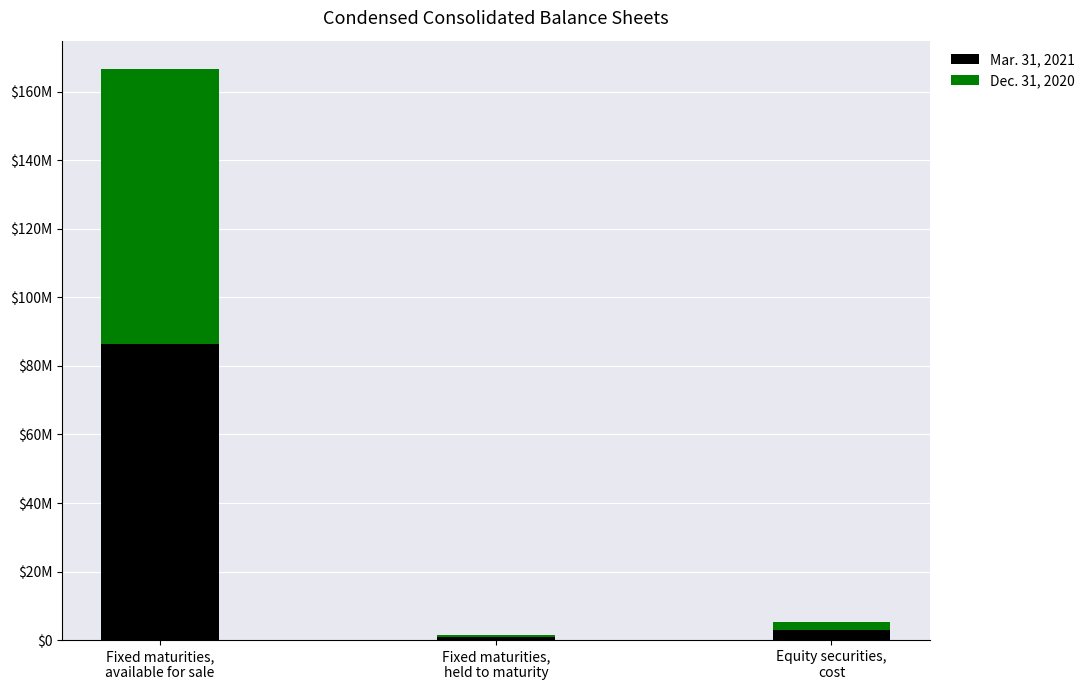

Are the bars grouped side by side (vs. stacked)?

No